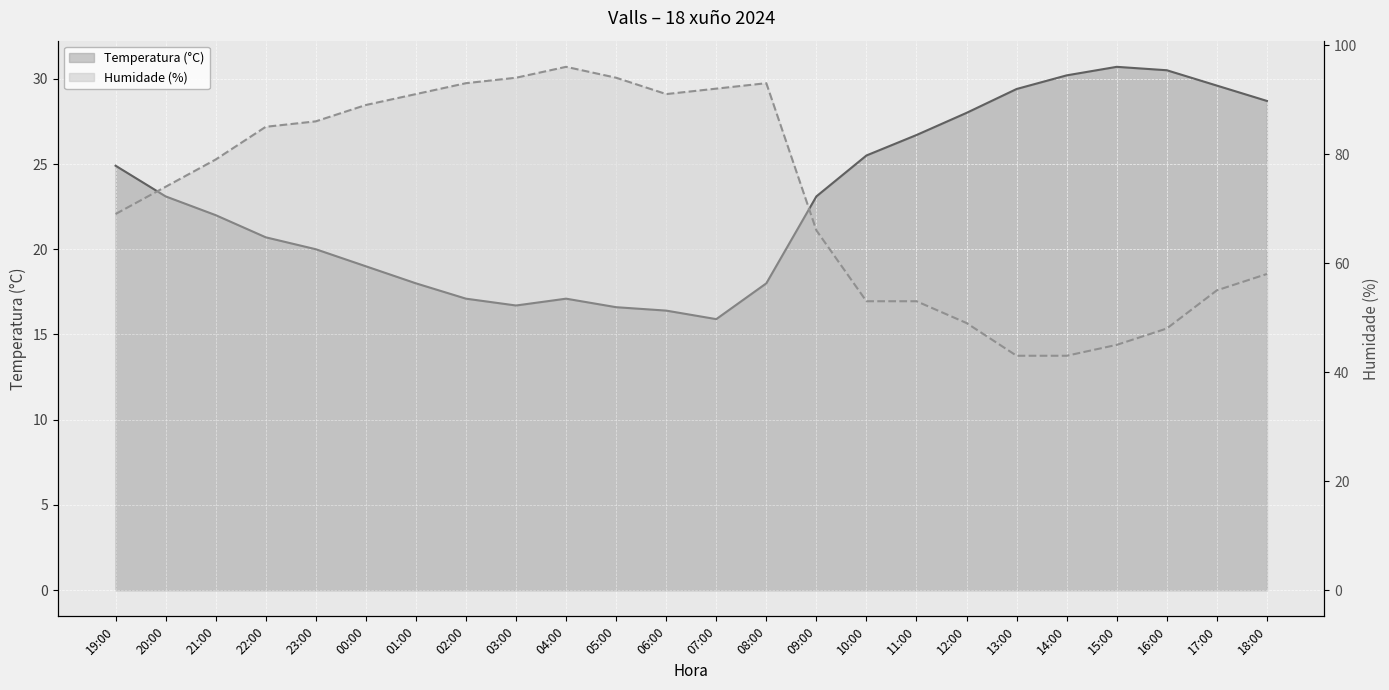

How many data points in Temperatura (°C) are above 23?

12